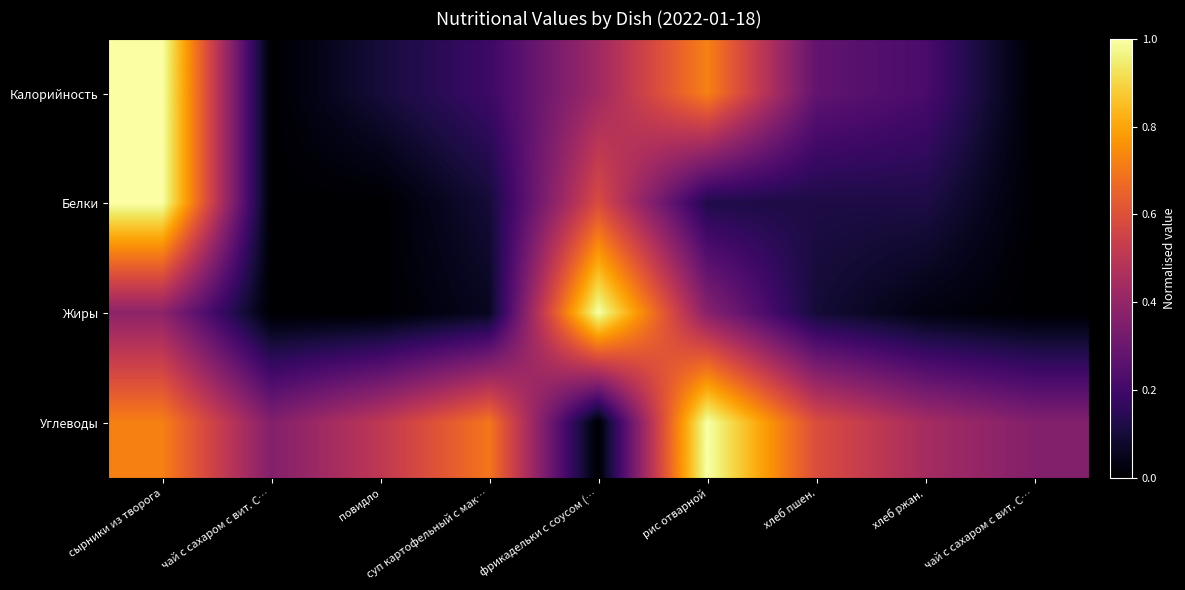

What is the total value across all series at чай с сахаром с вит. С…?

0.4